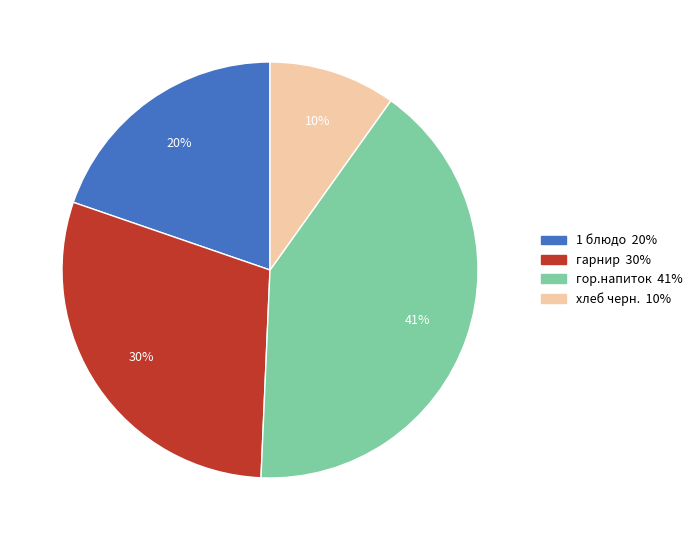

Combined, do 1 блюдо and гарнир account for over 50%?

No